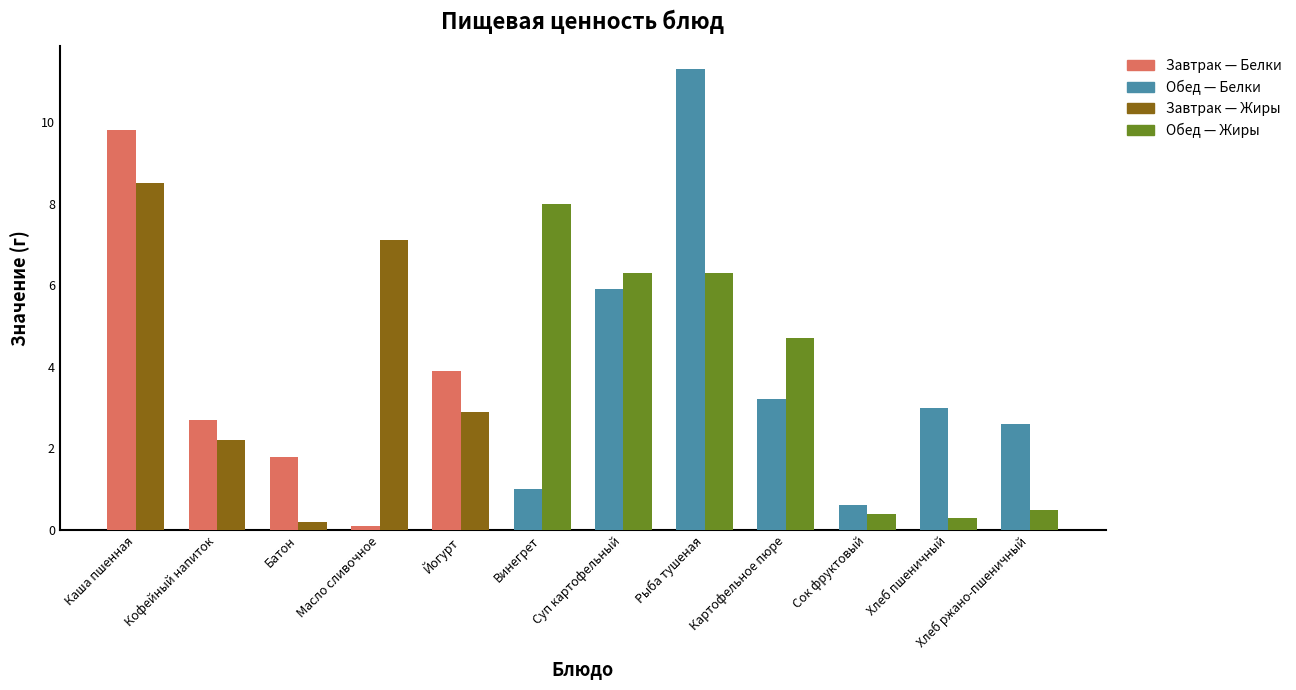

What is the total value across all series at Хлеб пшеничный?

3.3